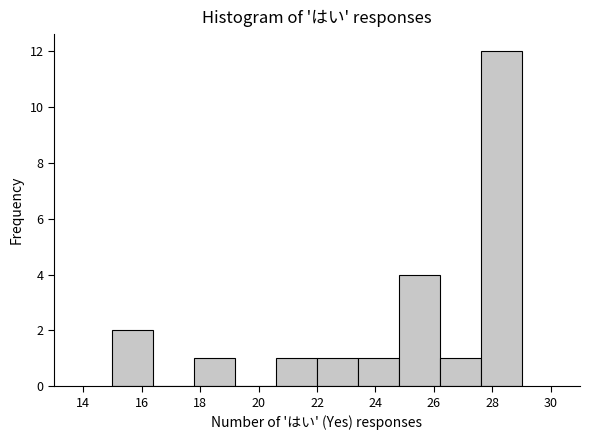

Which range on the x-axis has the tallest bar?

27.6 to 29.0